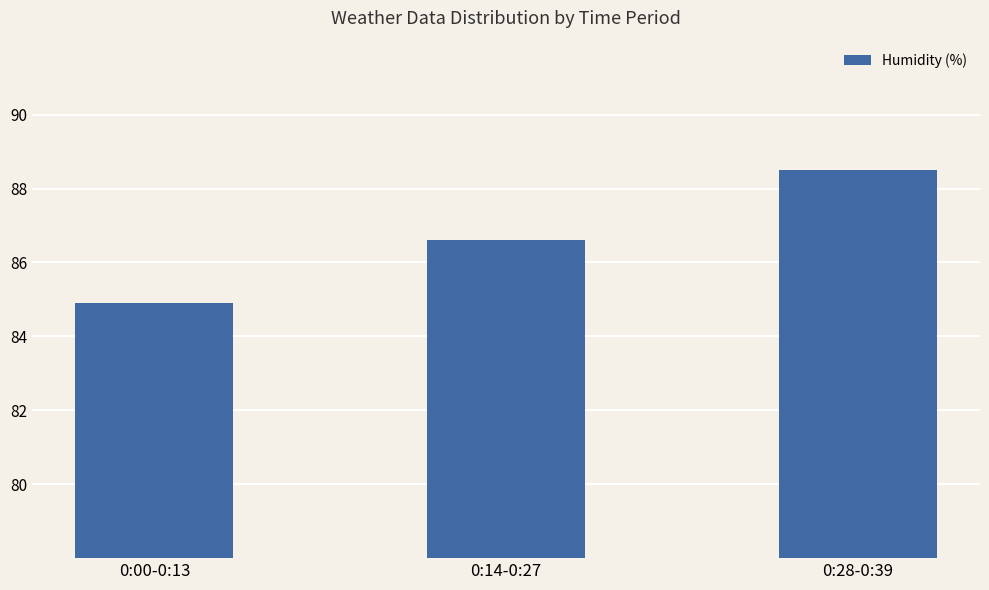

Rank the categories by value from lowest to highest.

0:00-0:13, 0:14-0:27, 0:28-0:39